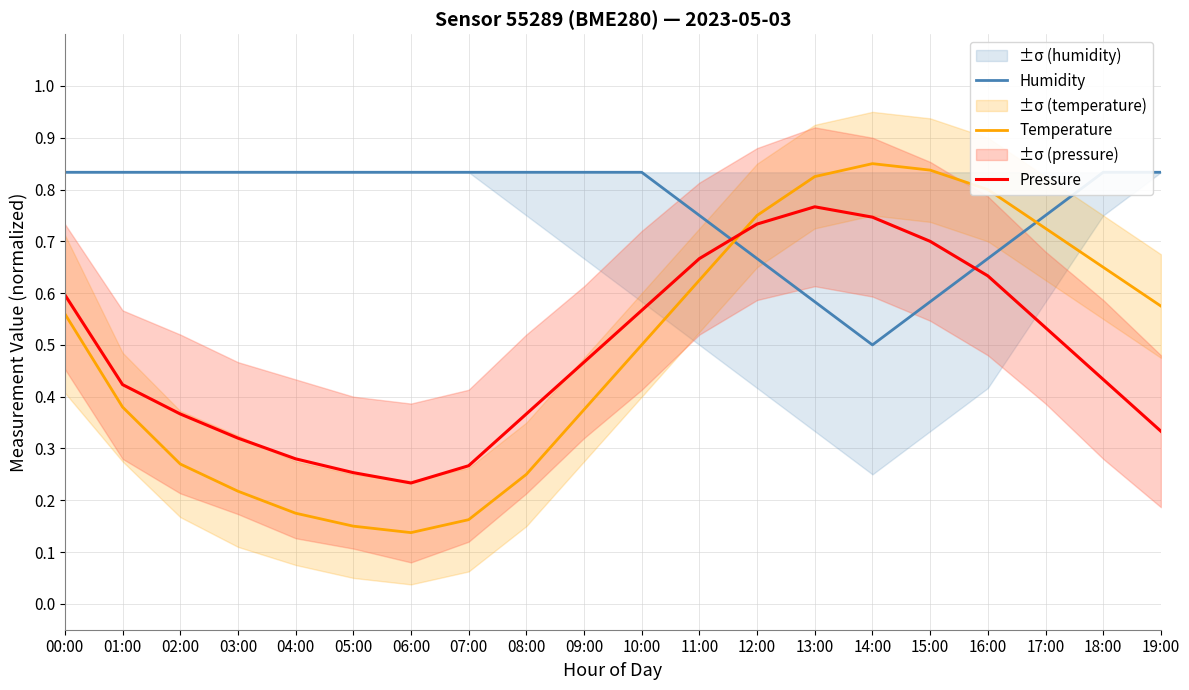

At 04:00, list the series in order from largest to smallest.

Humidity, Pressure, Temperature